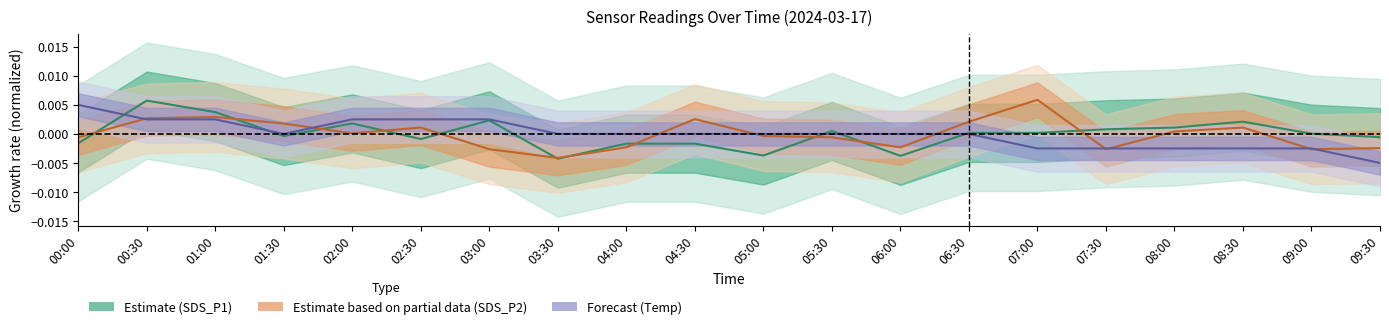

Which series has the largest total across all categories?

Forecast (Temp)